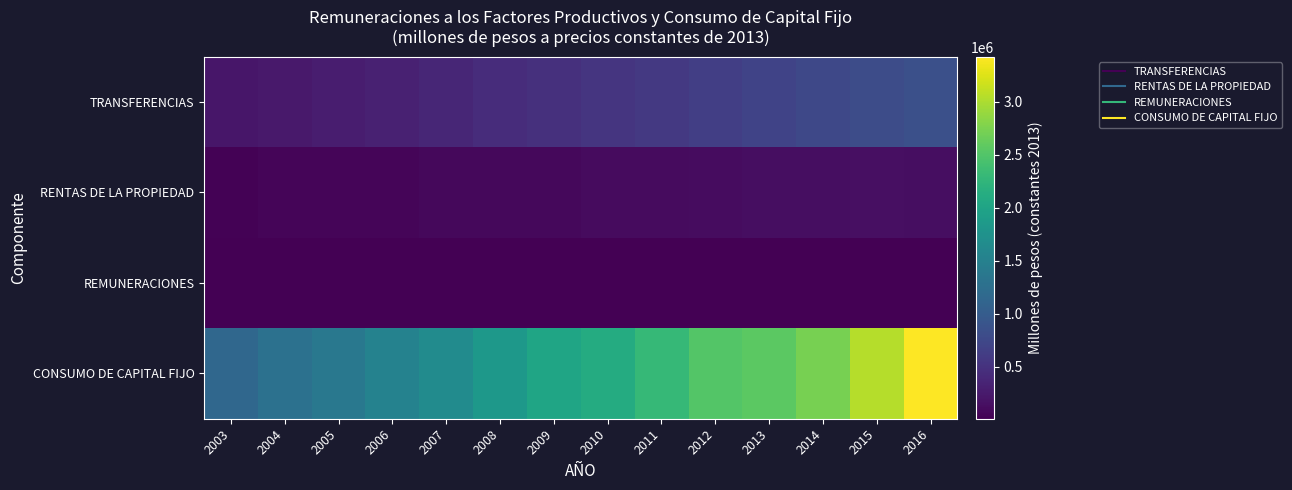

Which has a higher value, 2012 or 2005?

2012